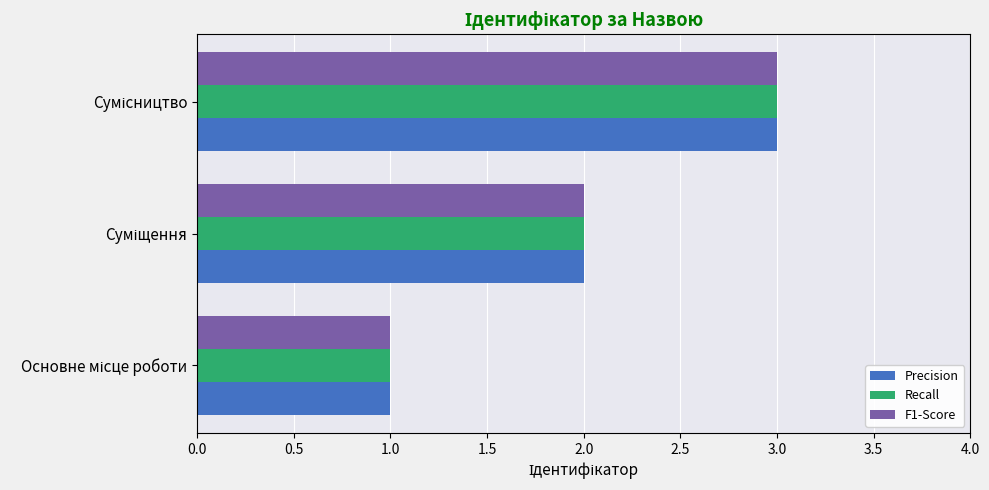

What is the sum of all Precision values?

6